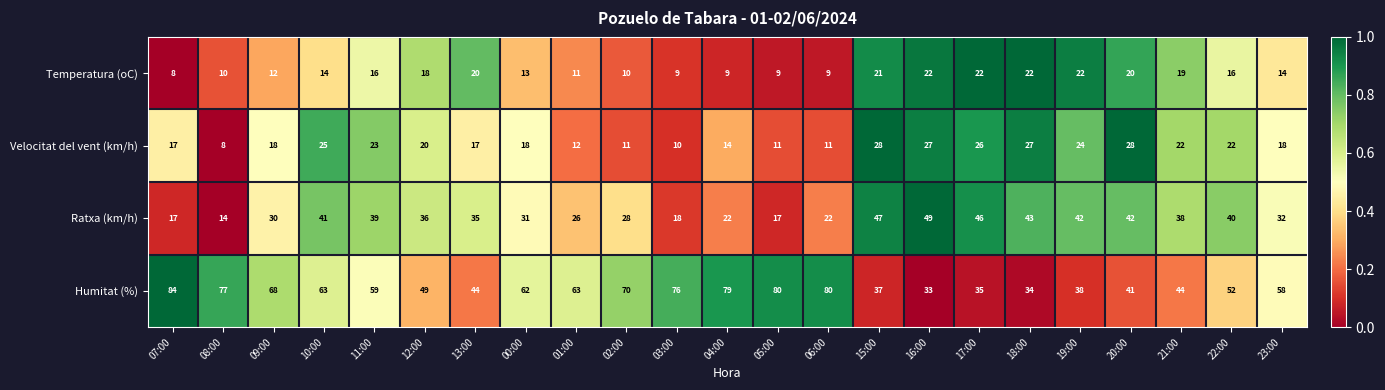

Which series has the largest range (max minus min)?

Humitat (%)